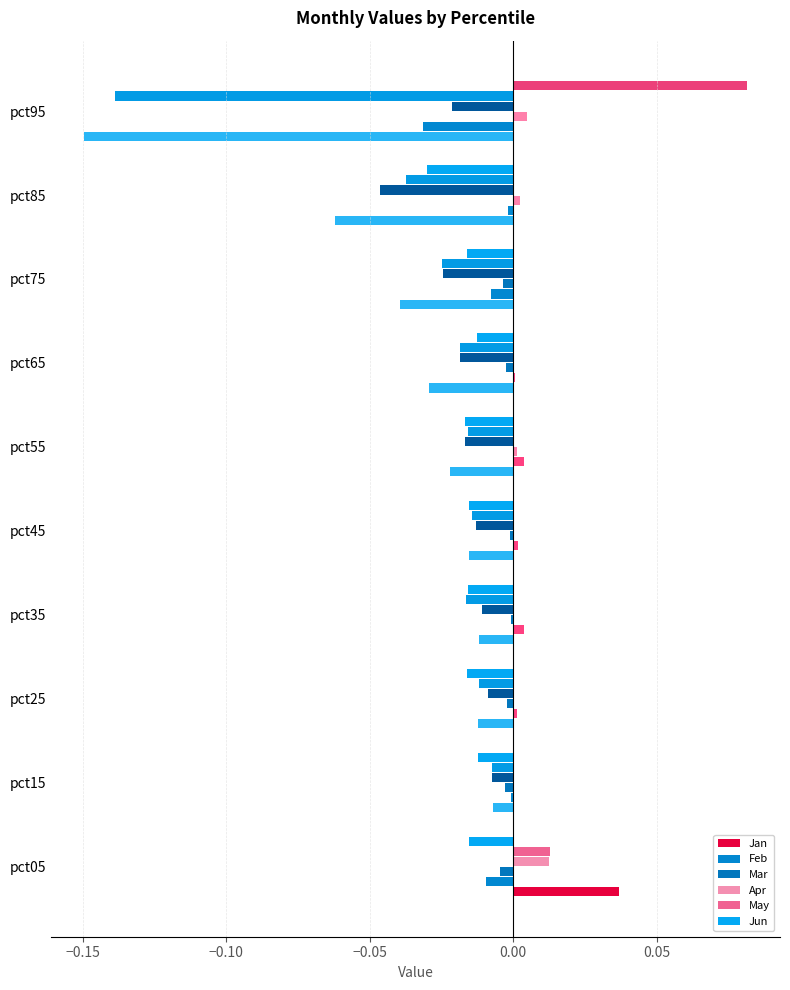

How many positive values does the Jan series have?

1